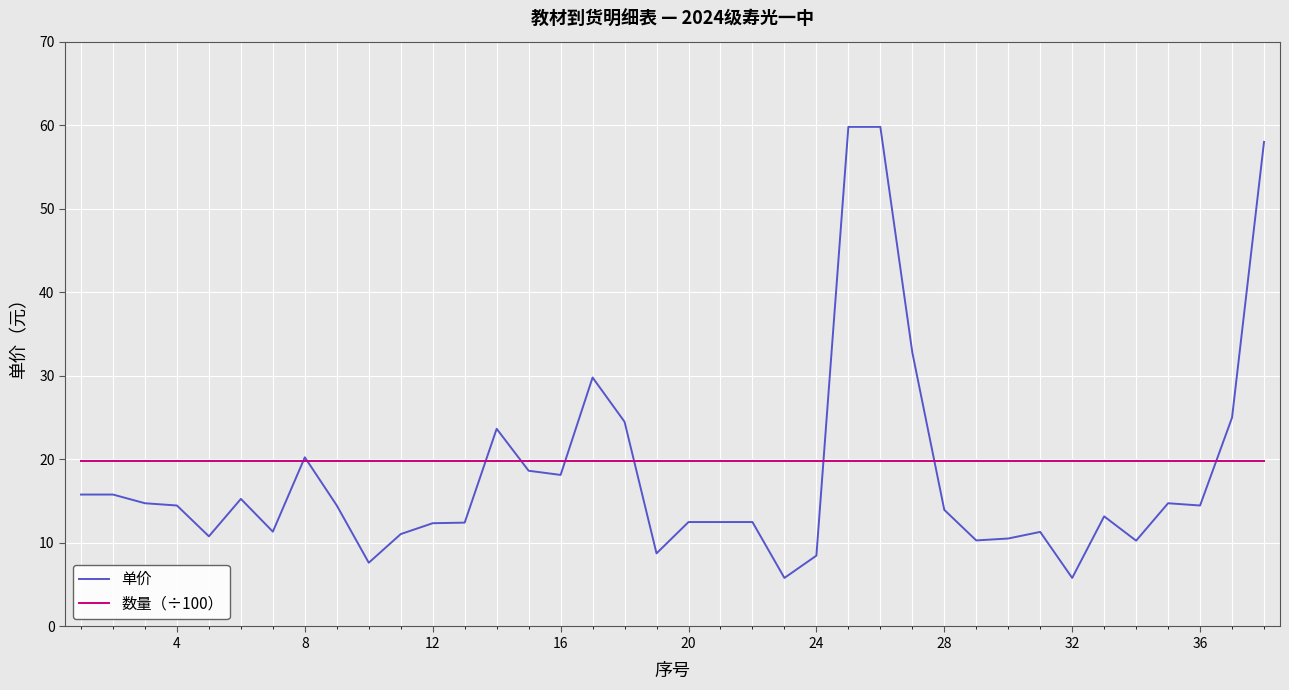

Which series has the largest range (max minus min)?

单价